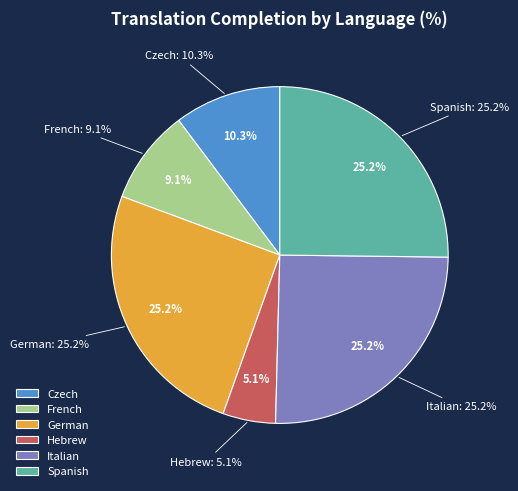

True or false: Spanish accounts for 18% of the total.

False